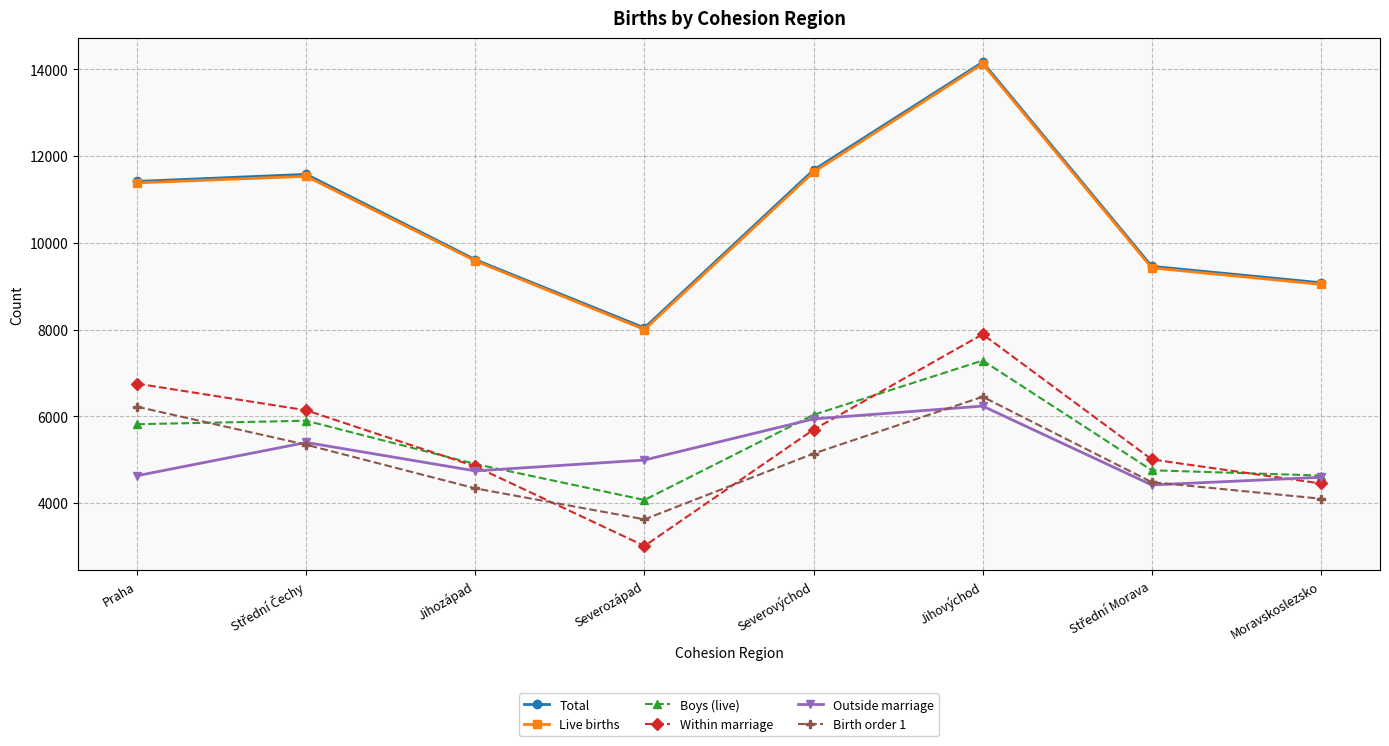

Count the number of categories in the chart.

8